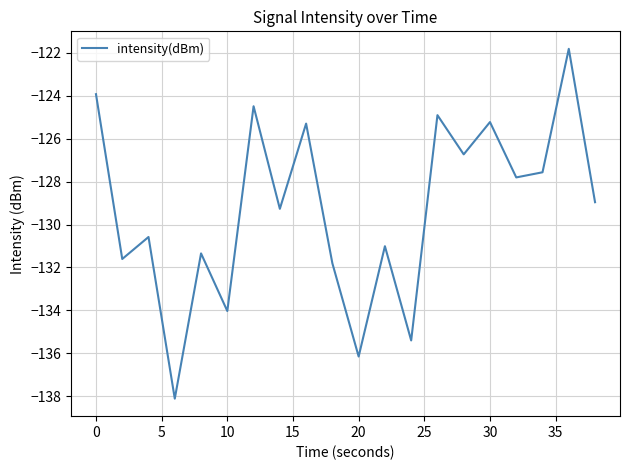

What is the maximum value shown in the chart?

-121.8